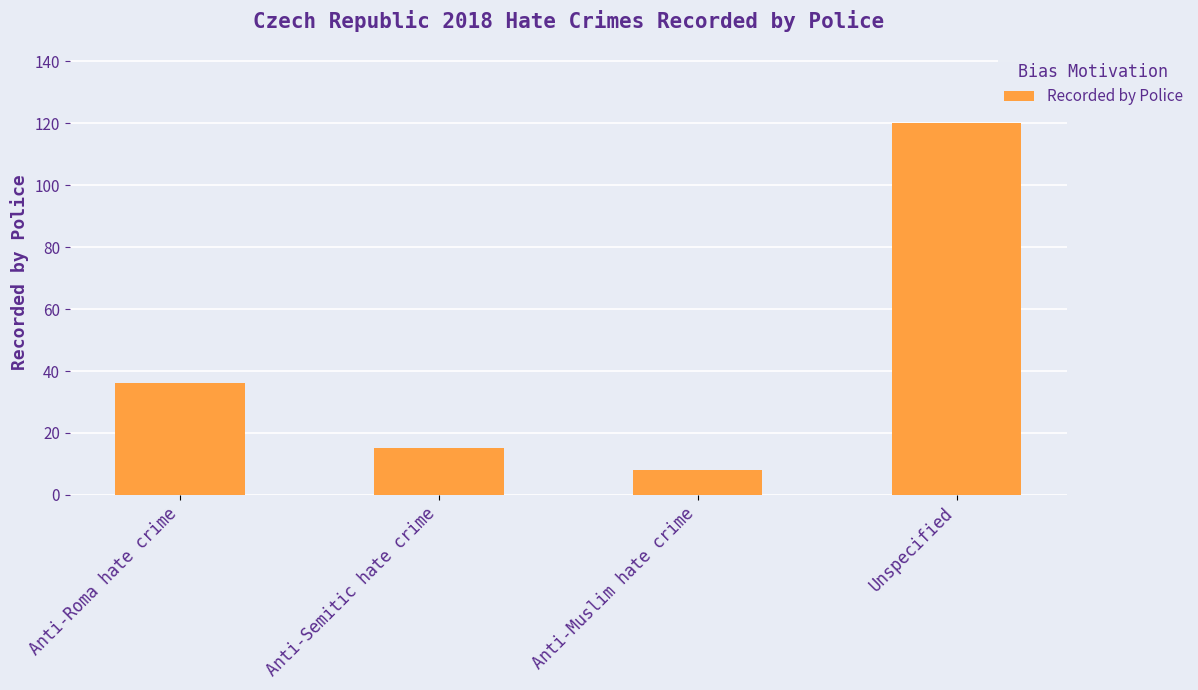

Is it true that the value at Unspecified is 120?

True